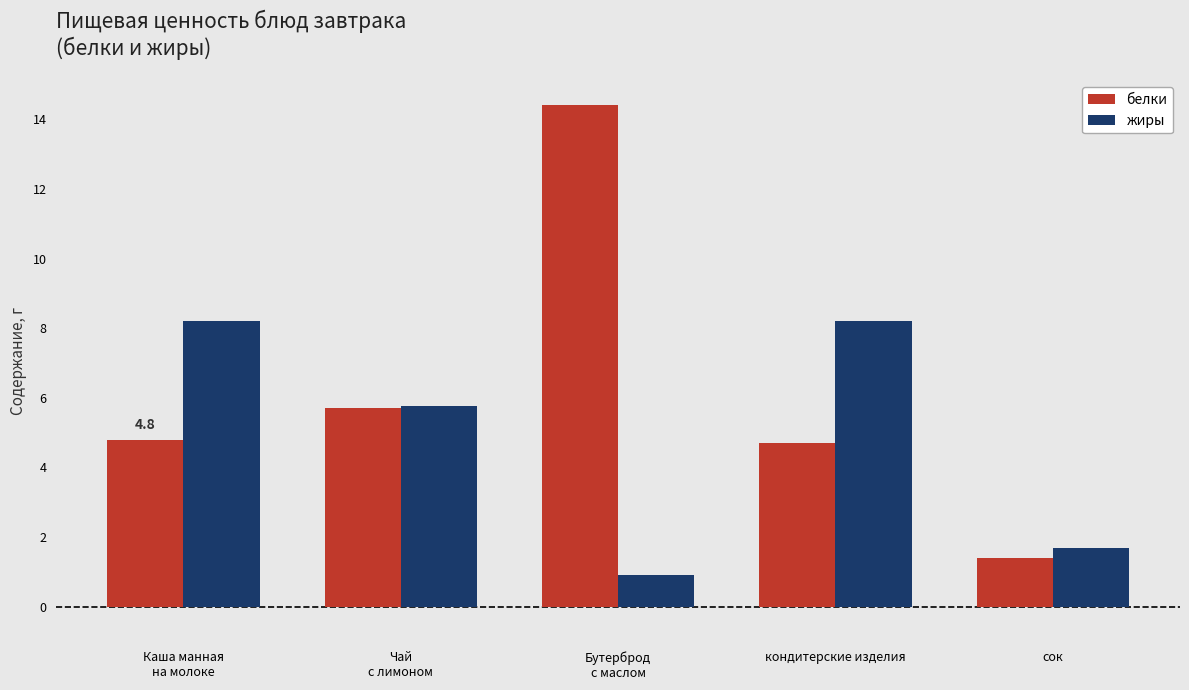

List the series in order of their overall mean, lowest first.

жиры, белки